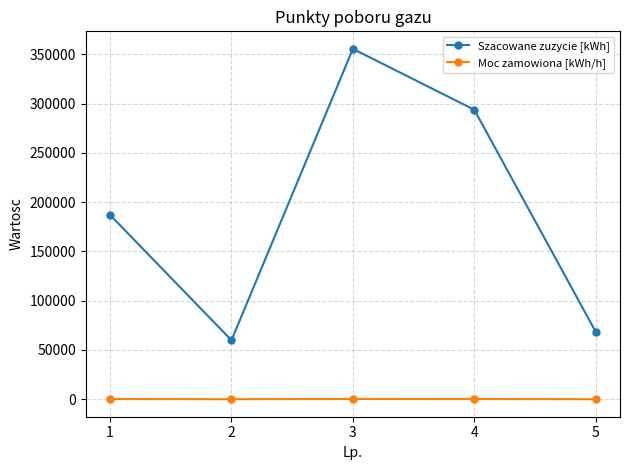

What is the total value across all series at 1?

187231